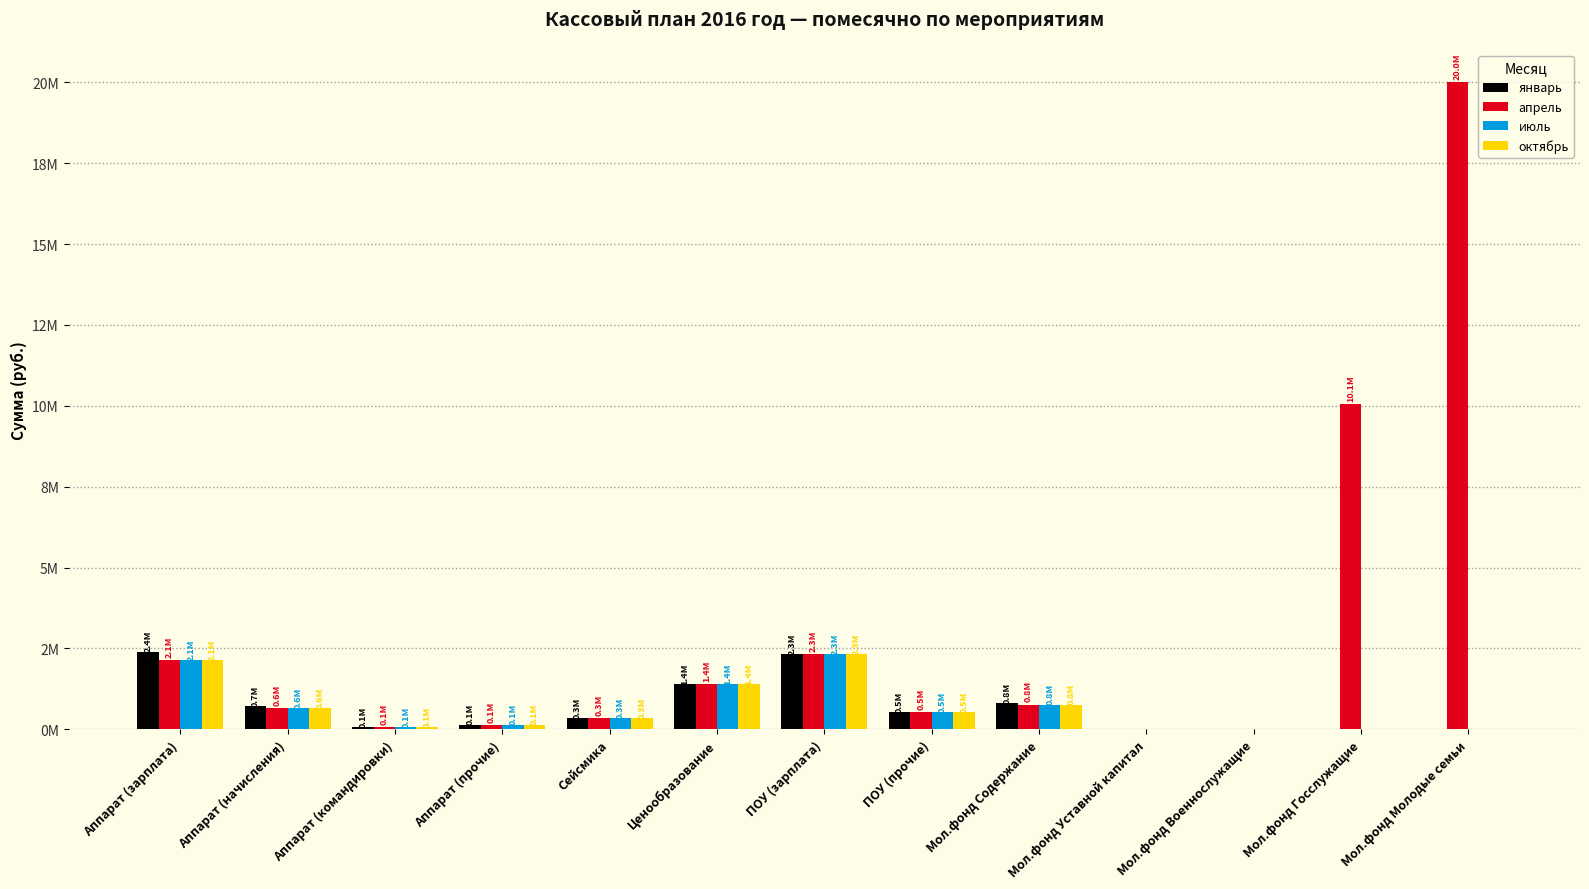

True or false: апрель has a value of 2140000 at Аппарат (зарплата).

True